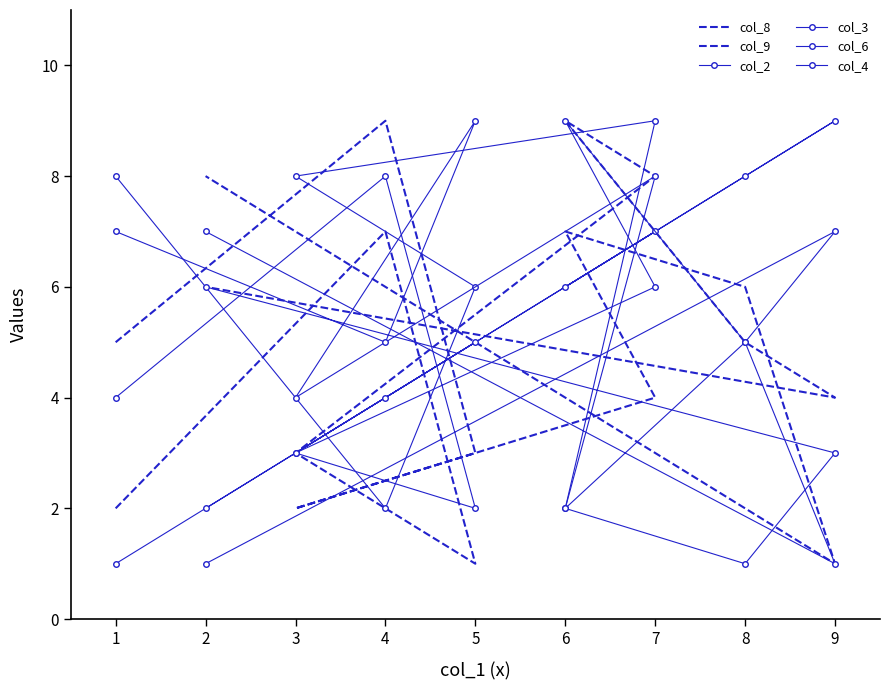

The value of col_3 at 7 is 4. True or false?

False